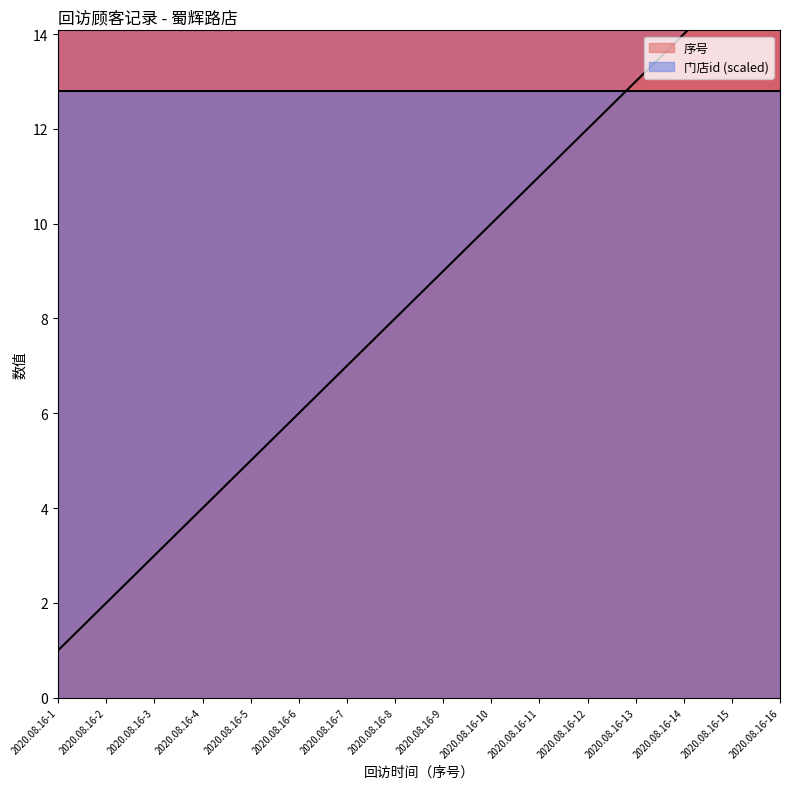

Does the chart have visible grid lines?

No